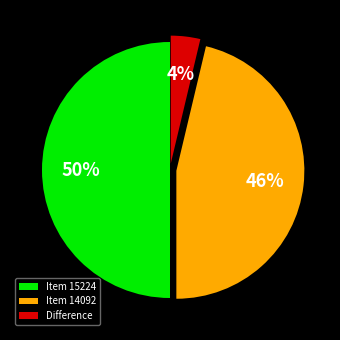

How many segments does this pie chart have?

3